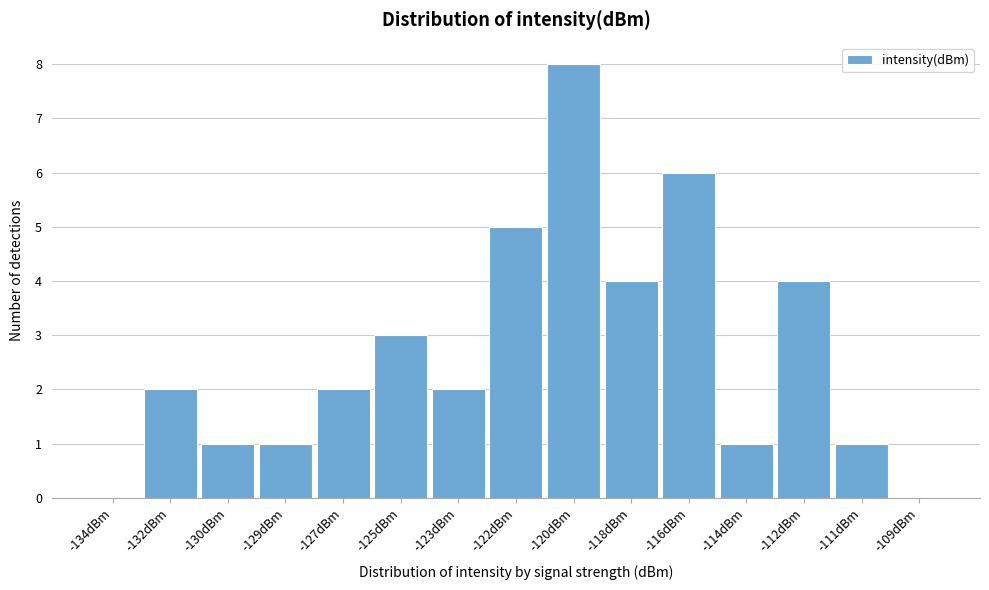

Reading left to right, what are all the values shown in this chart?

-134dBm=0	-132dBm=2	-130dBm=1	-129dBm=1	-127dBm=2	-125dBm=3	-123dBm=2	-122dBm=5	-120dBm=8	-118dBm=4	-116dBm=6	-114dBm=1	-112dBm=4	-111dBm=1	-109dBm=0